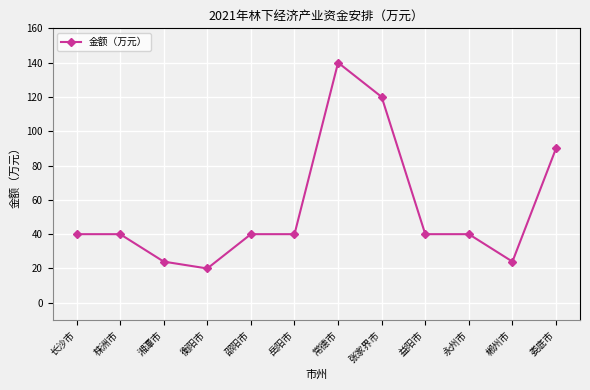

How many distinct data groups are displayed?

1